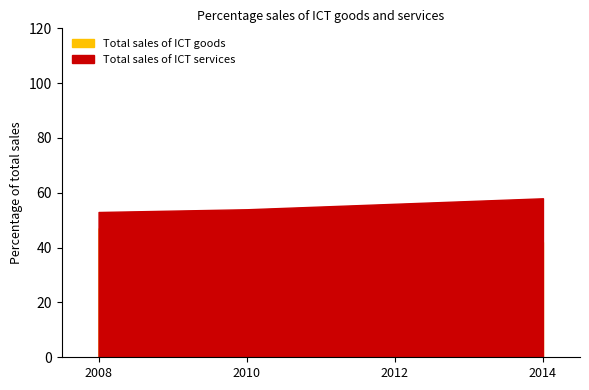

True or false: Total sales of ICT goods has more than 2 interior local peaks.

False